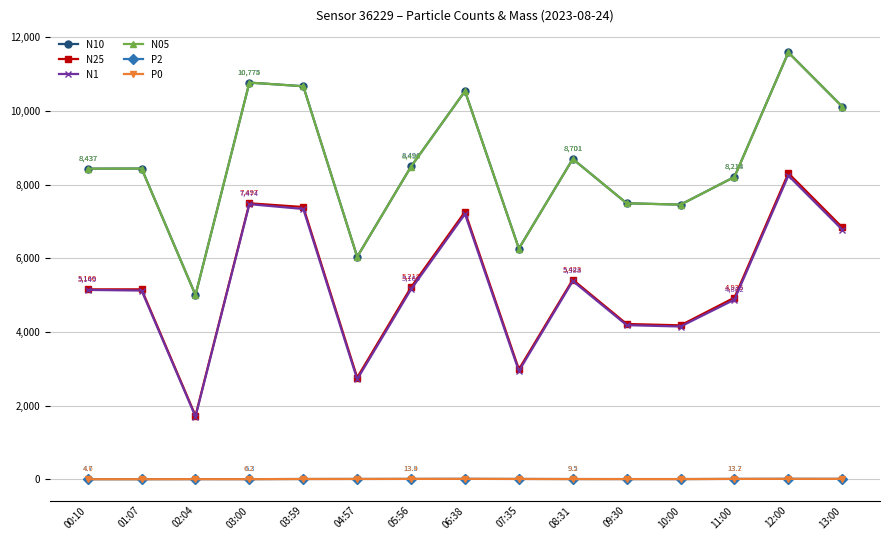

What is the sum of the N1 values at 08:31 and 01:07?

10515.0